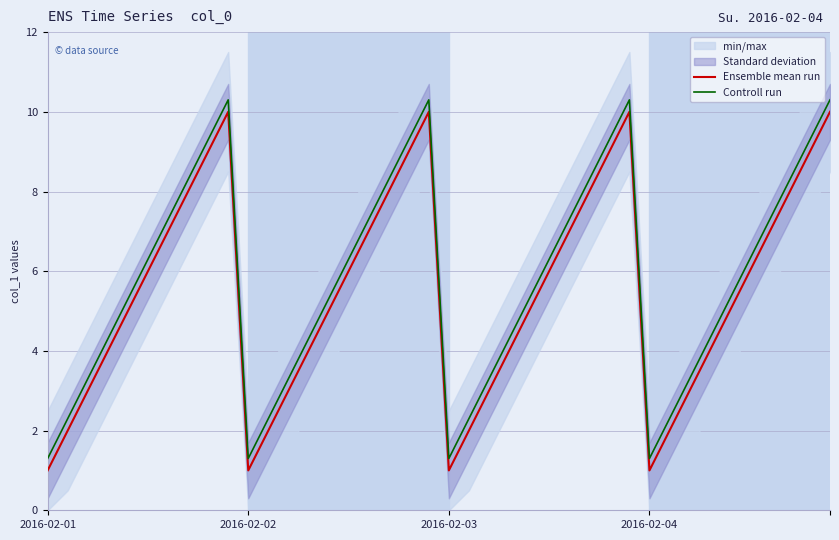

What is the maximum value for Ensemble mean run?

10.0